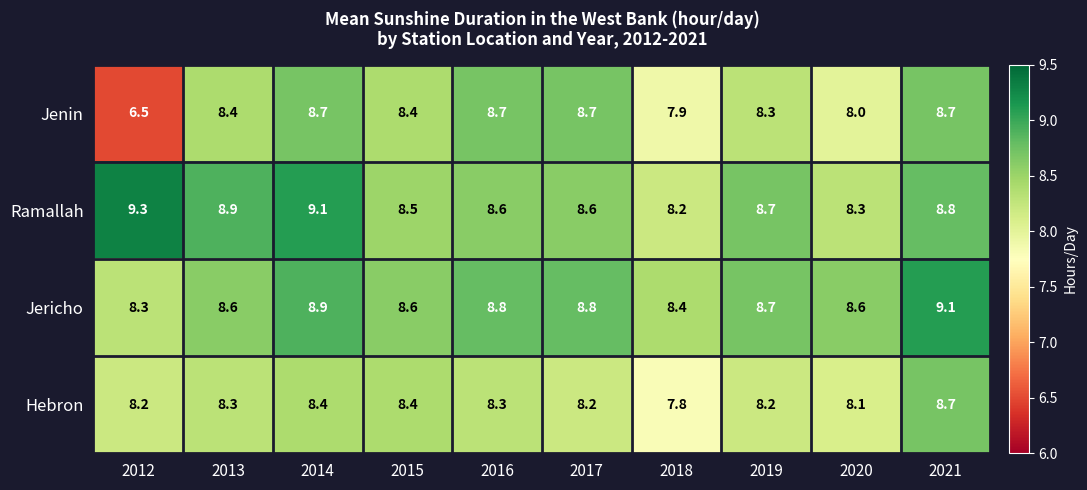

At which category is the sum across all series the highest?

2021